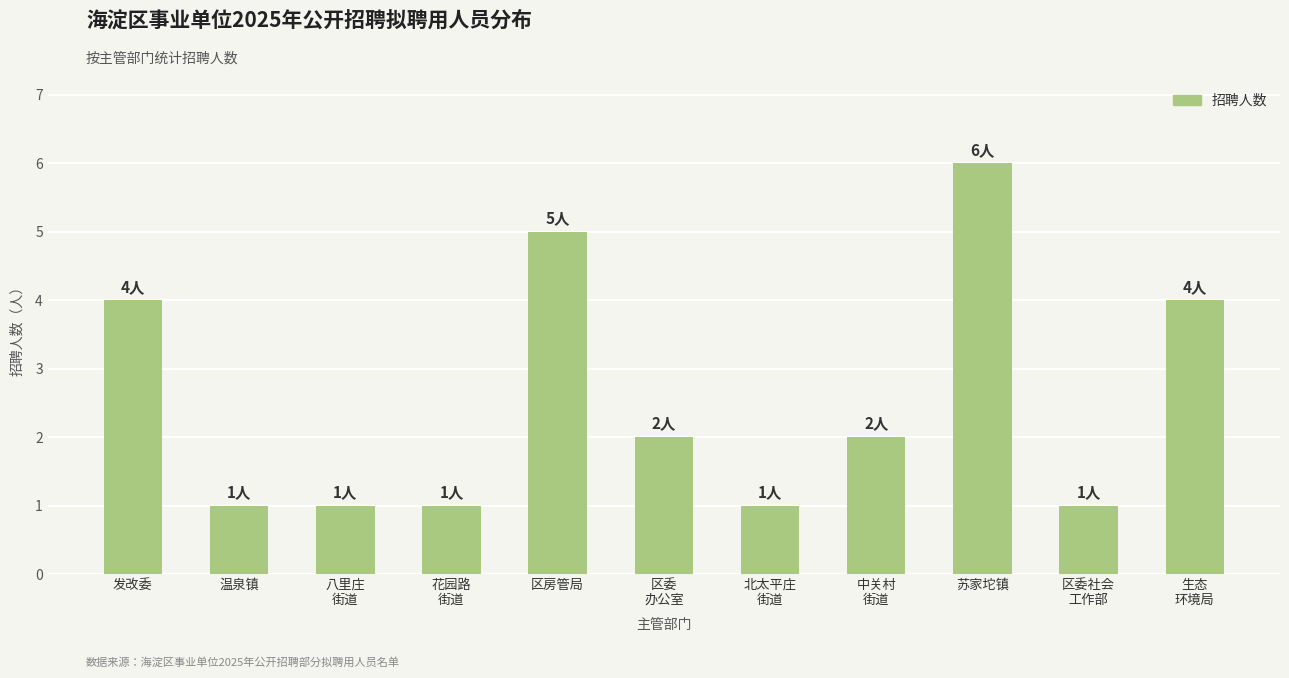

What is the greatest value displayed?

6